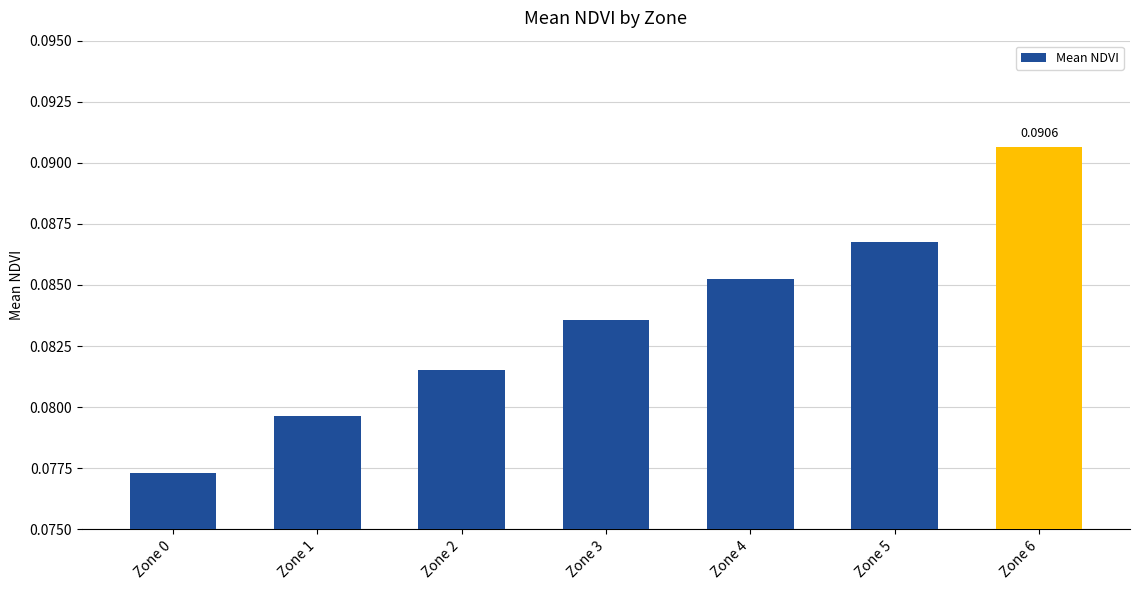

Count the values in the range 0 to 1.

7